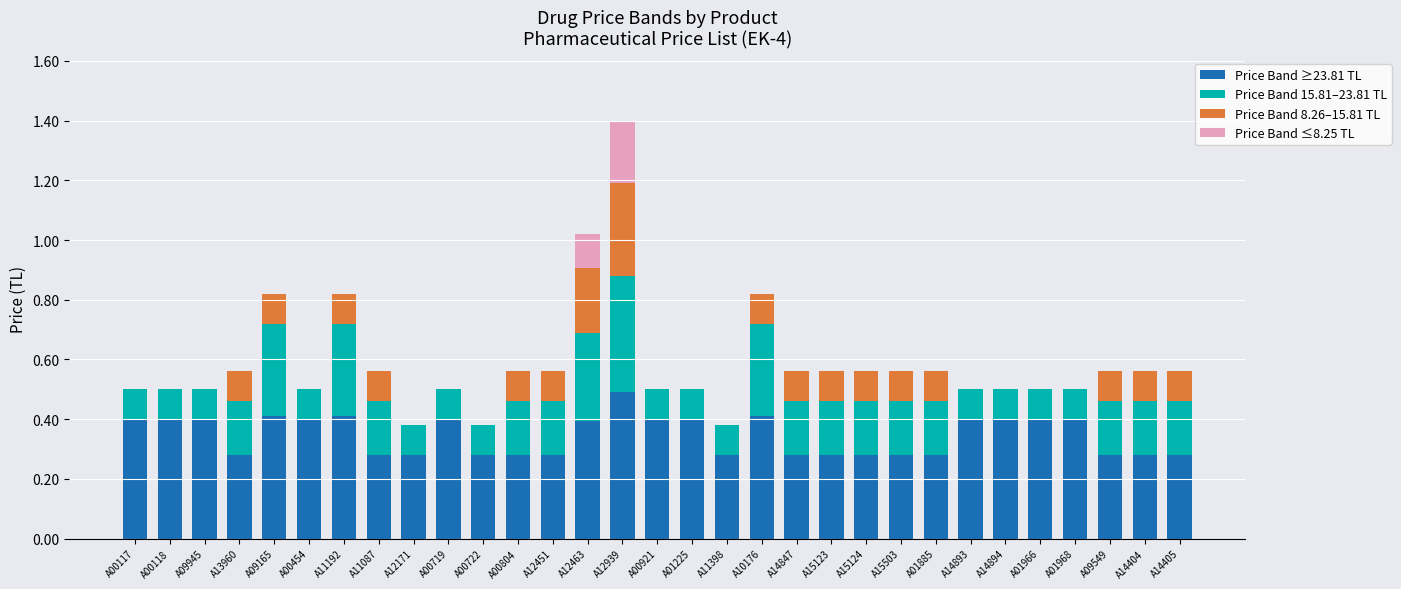

At which category is the sum across all series the highest?

A12939